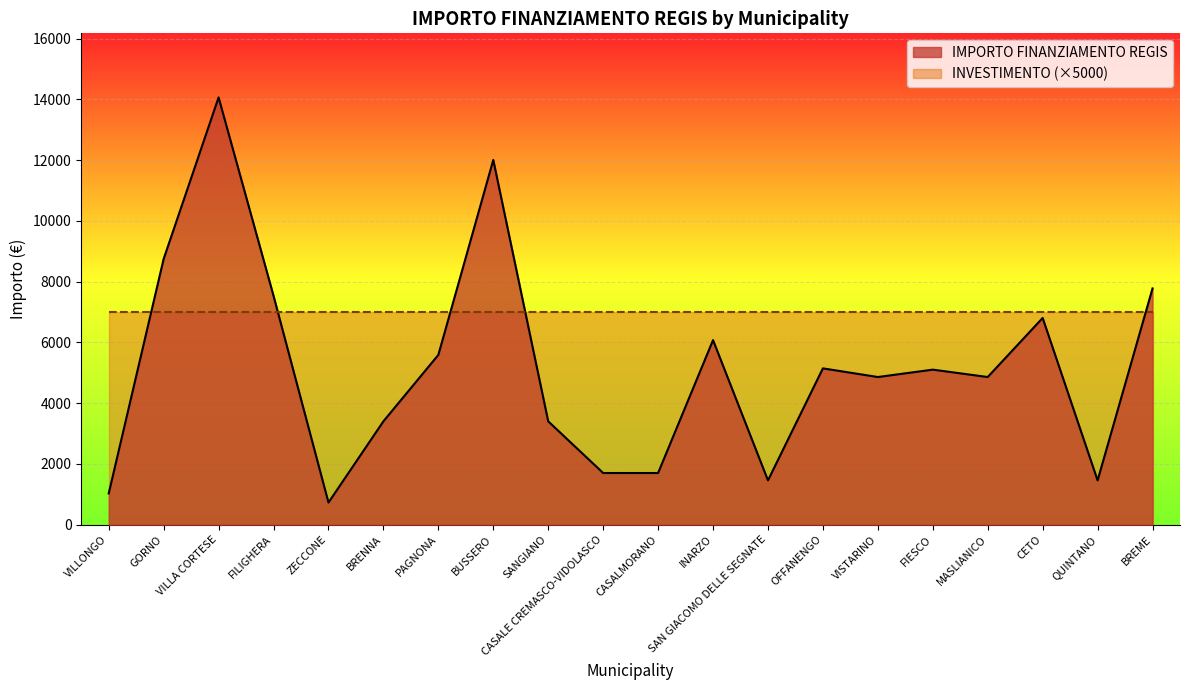

What is the label of the 18th point from the left?

CETO